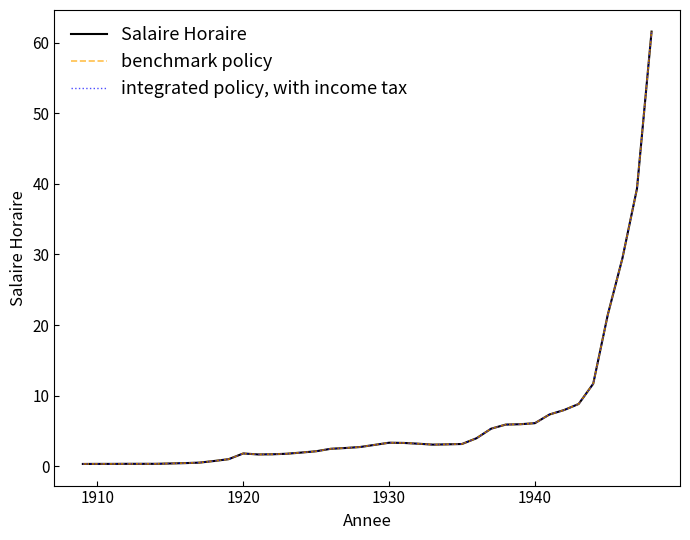

Does the chart display data point markers on the line(s)?

No